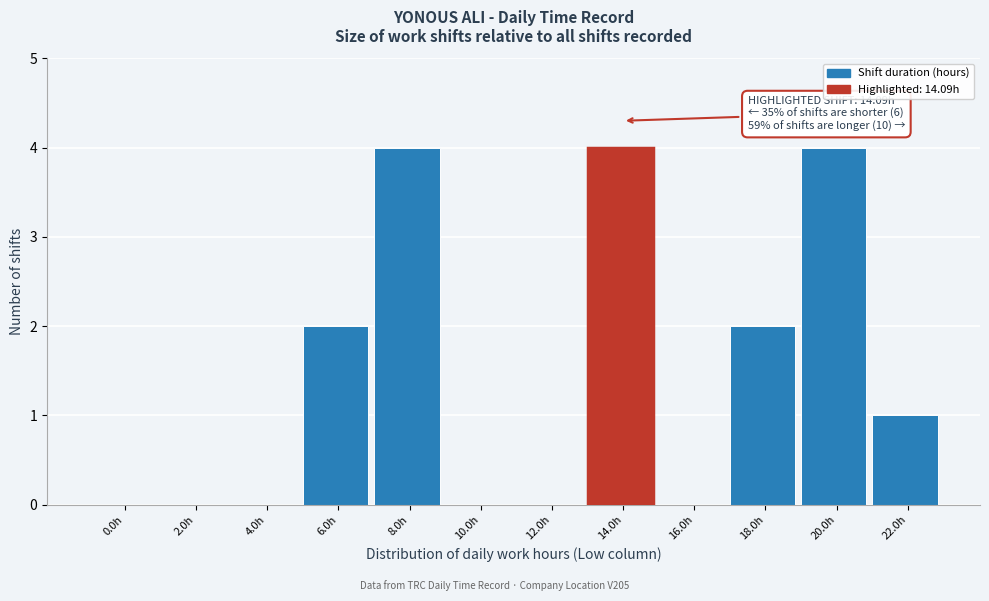

Reading left to right, transcribe all the data shown in this chart.

0.0h=0	2.0h=0	4.0h=0	6.0h=2	8.0h=4	10.0h=0	12.0h=0	14.0h=4	16.0h=0	18.0h=2	20.0h=4	22.0h=1